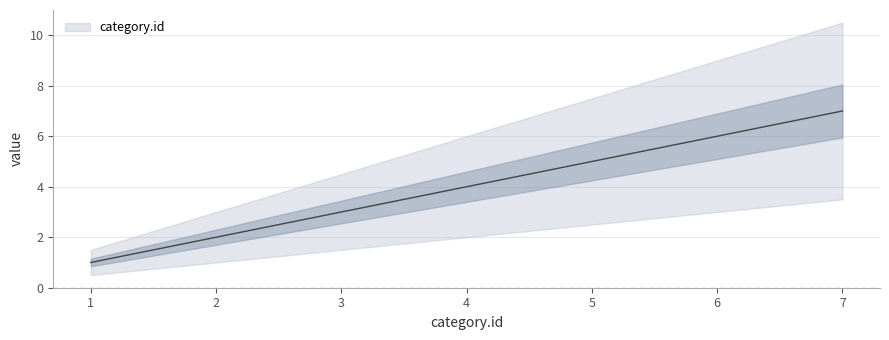

List the labels in order of value, largest first.

7, 6, 5, 4, 3, 2, 1